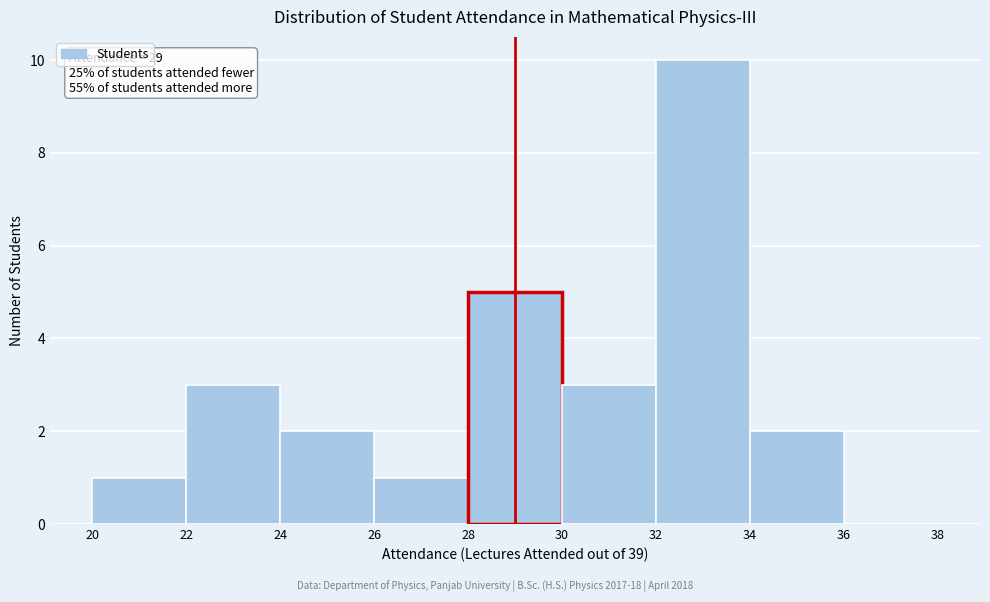

Which range on the x-axis has the tallest bar?

32 to 34